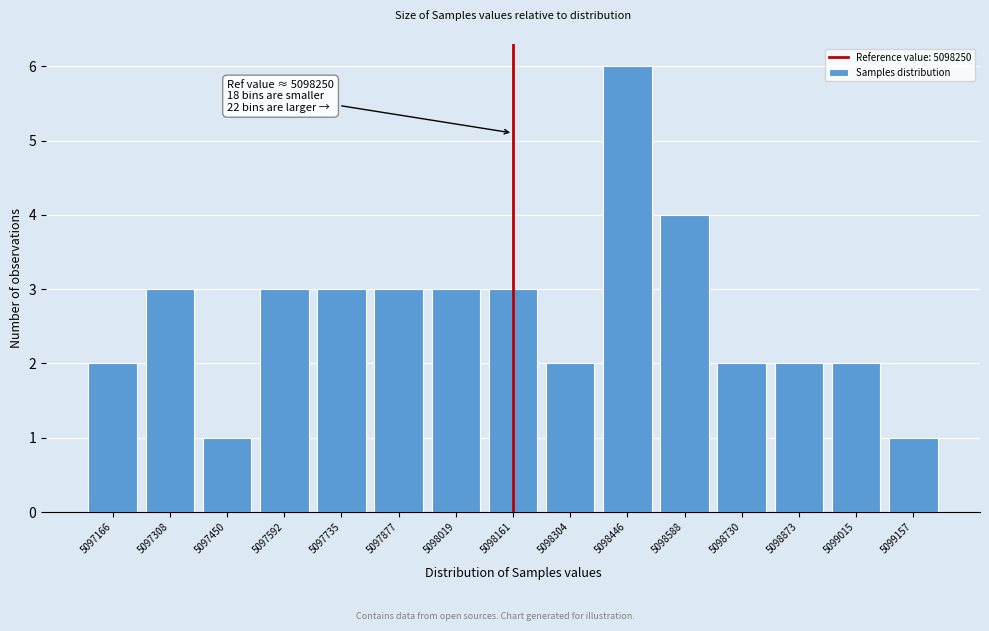

Reading left to right, list all the values displayed in this chart.

5097166=2	5097308=3	5097450=1	5097592=3	5097735=3	5097877=3	5098019=3	5098161=3	5098304=2	5098446=6	5098588=4	5098730=2	5098873=2	5099015=2	5099157=1